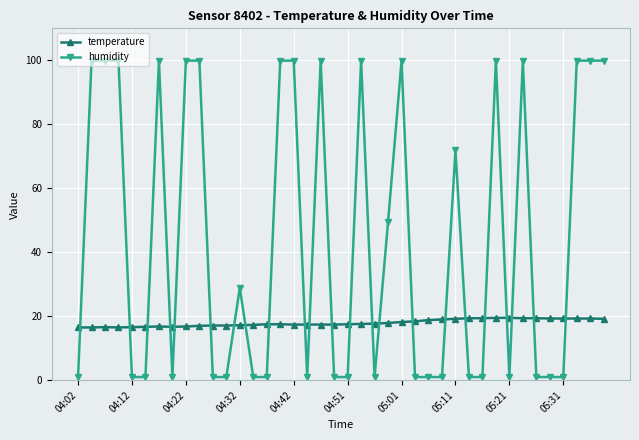

After their last crossing, which series has the higher values: temperature or humidity?

humidity